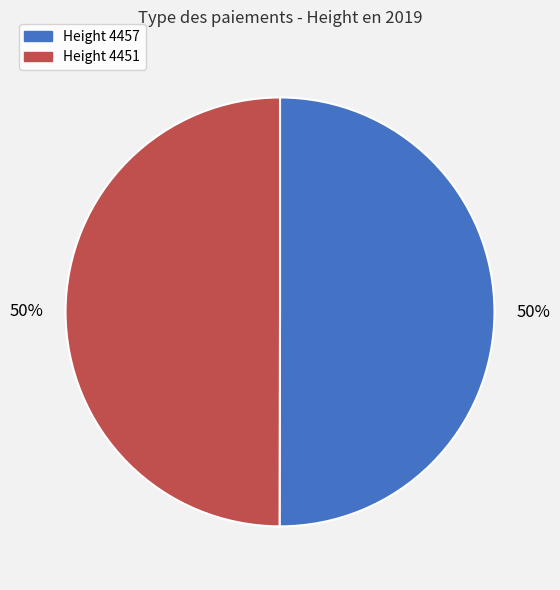

To the nearest percent, what is the average slice percentage?

50%